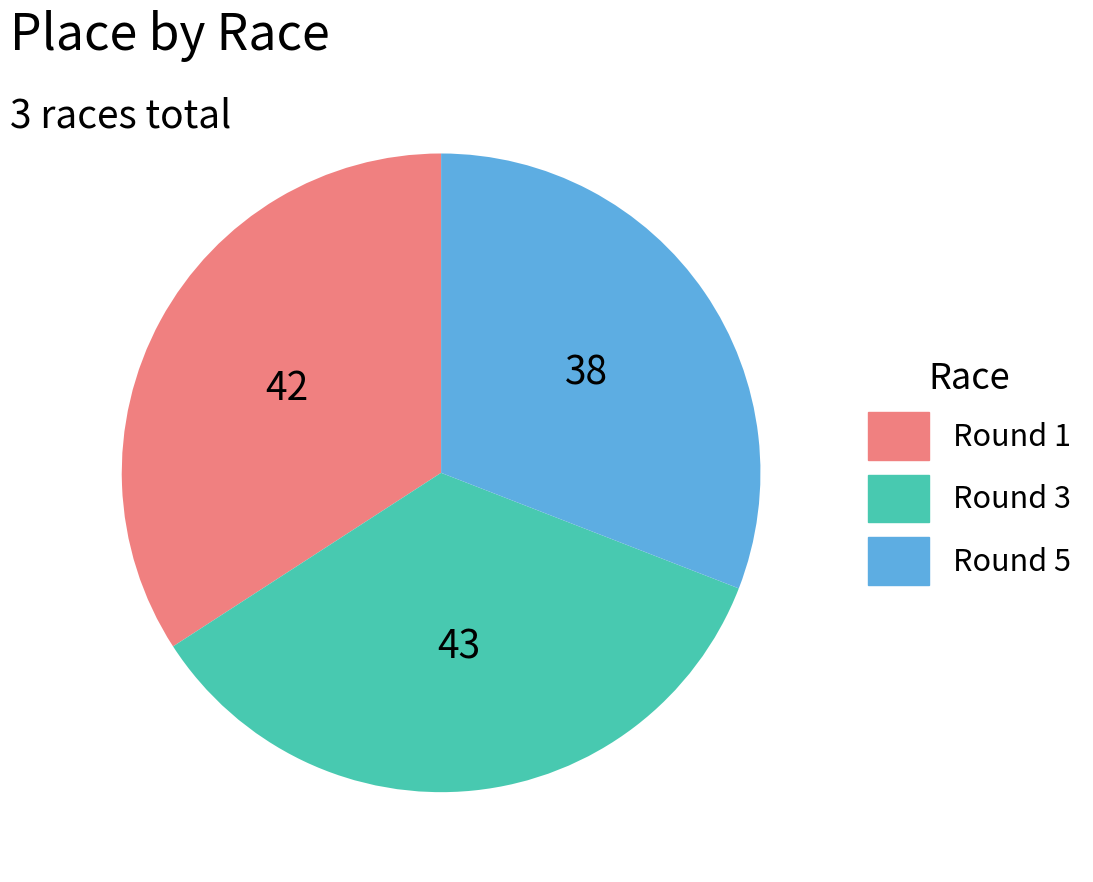

Approximately how many times larger is the value at Round 1 compared to Round 5?

1.1